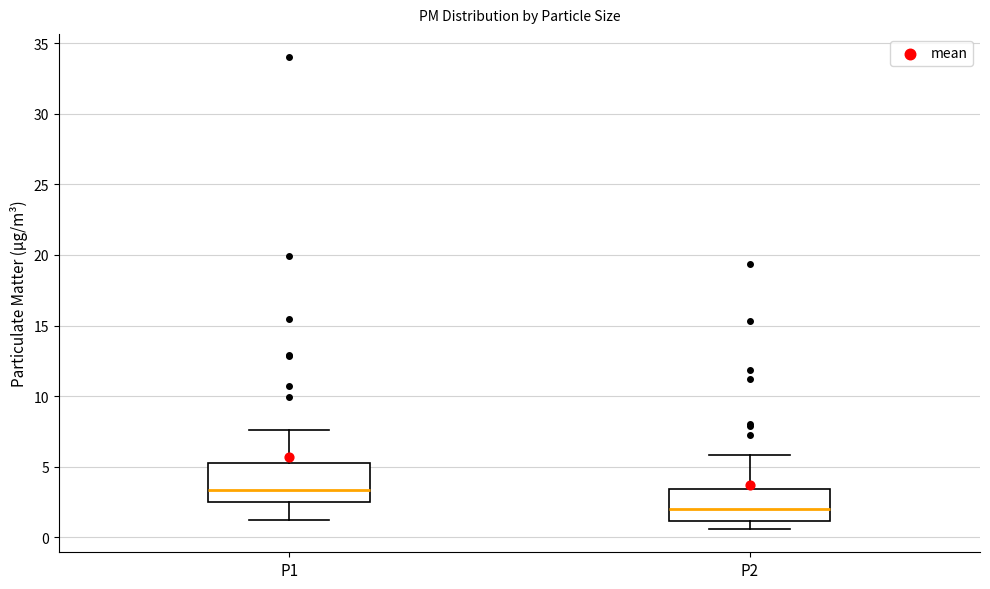

Reading left to right, read every box against the y-axis: the position of its median line, the range the box covers, and the ends of its whiskers. The values are not printed on the chart, so give them approximately, as read against the axis.

P1: median 3.5, box 2.5 to 5.5, whiskers 1.0 to 7.5
P2: median 2.0, box 1.0 to 3.5, whiskers 0.5 to 6.0